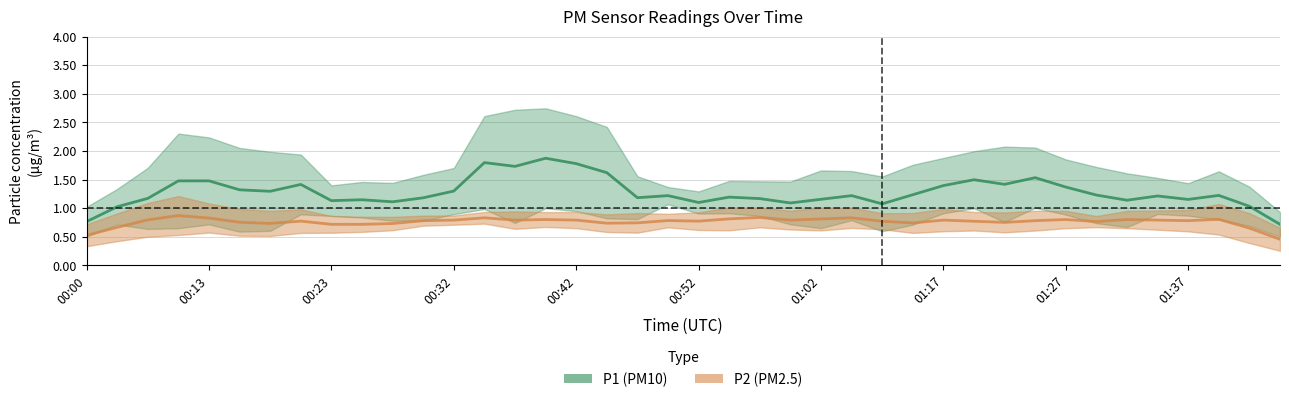

How many data points in P1 are above 1?

38